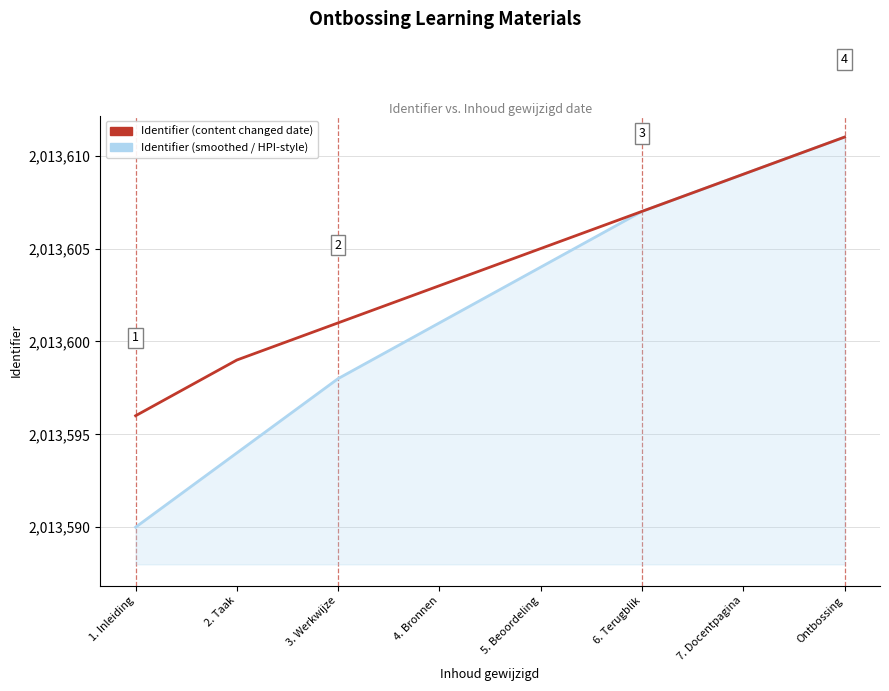

Which series has the largest range (max minus min)?

Identifier (smoothed / HPI-style)